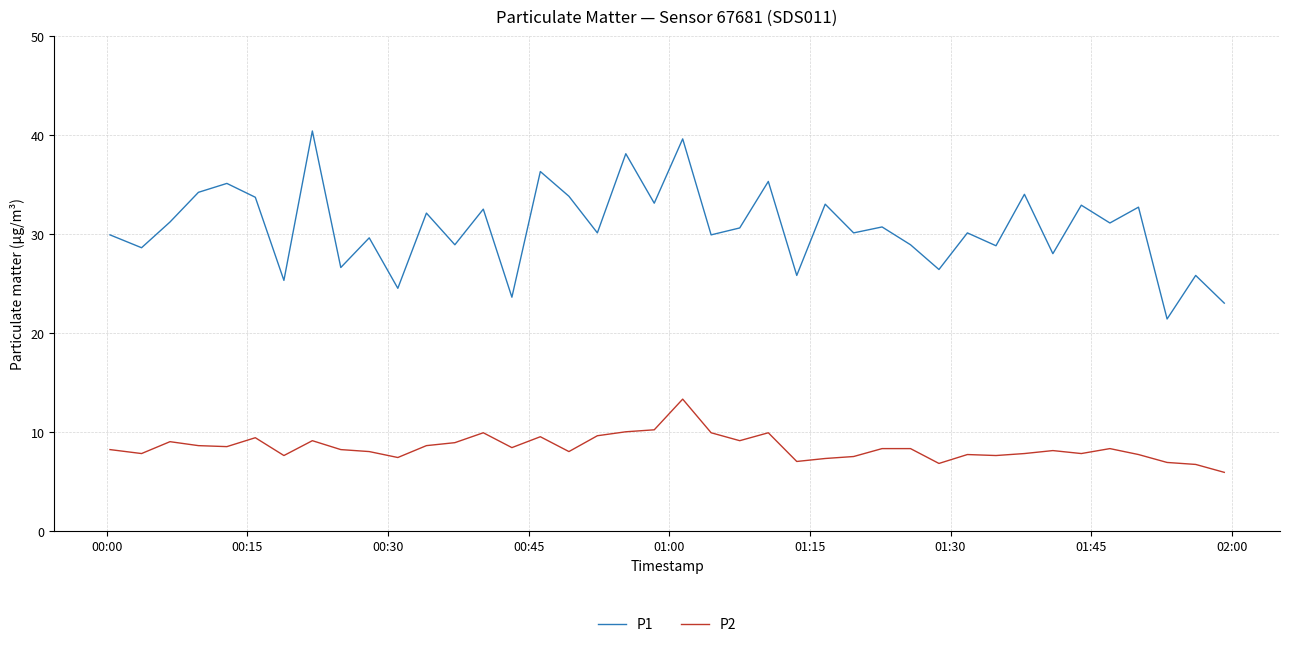

Which series has the widest spread of values?

P1